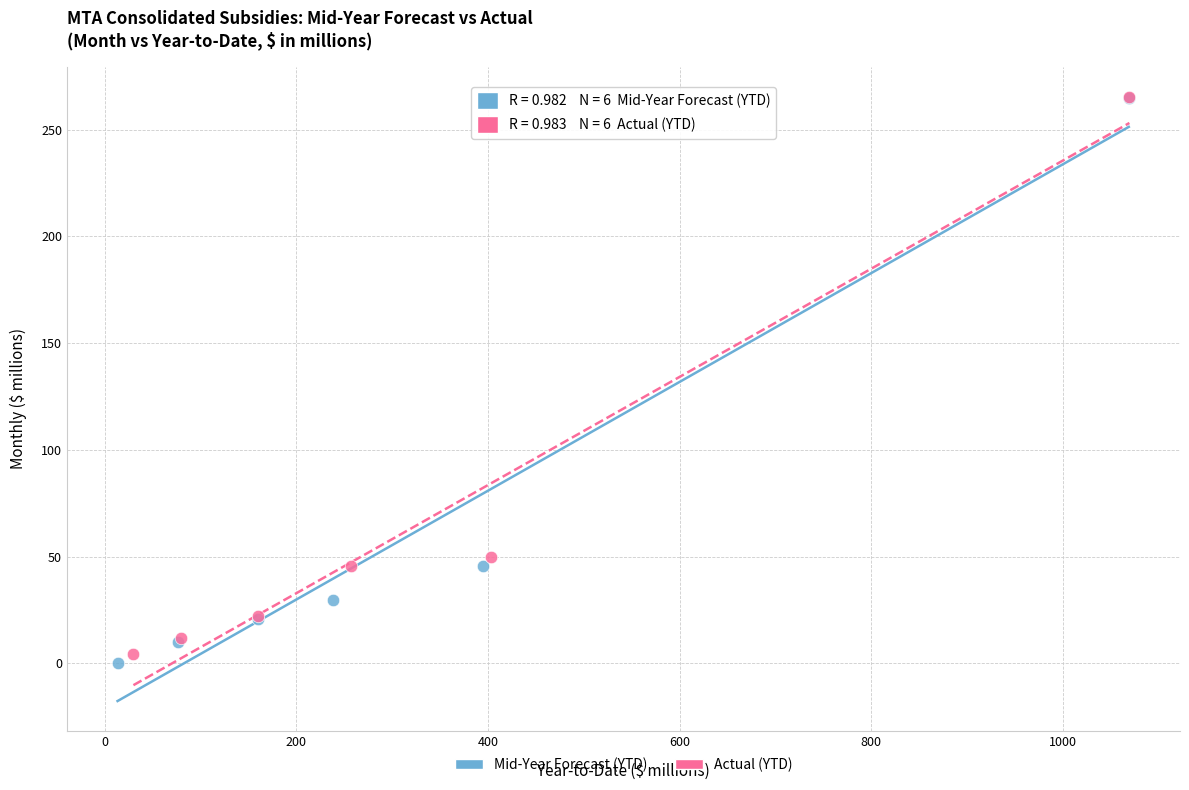

Which series has the largest Y range (max minus min)?

Mid-Year Forecast (YTD)